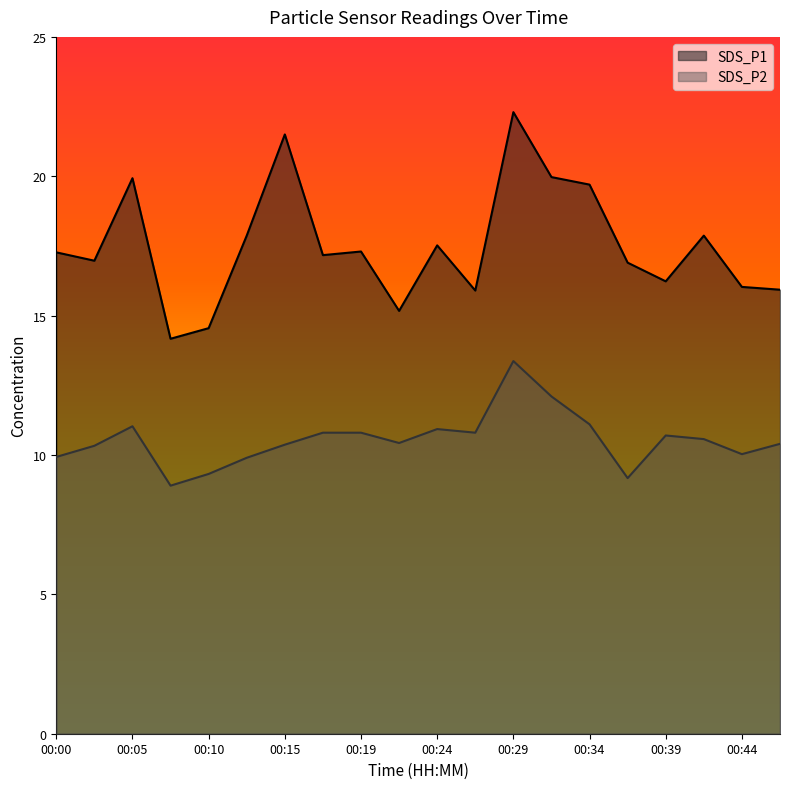

Between 00:10 and 00:37, which series saw the biggest shift?

SDS_P1